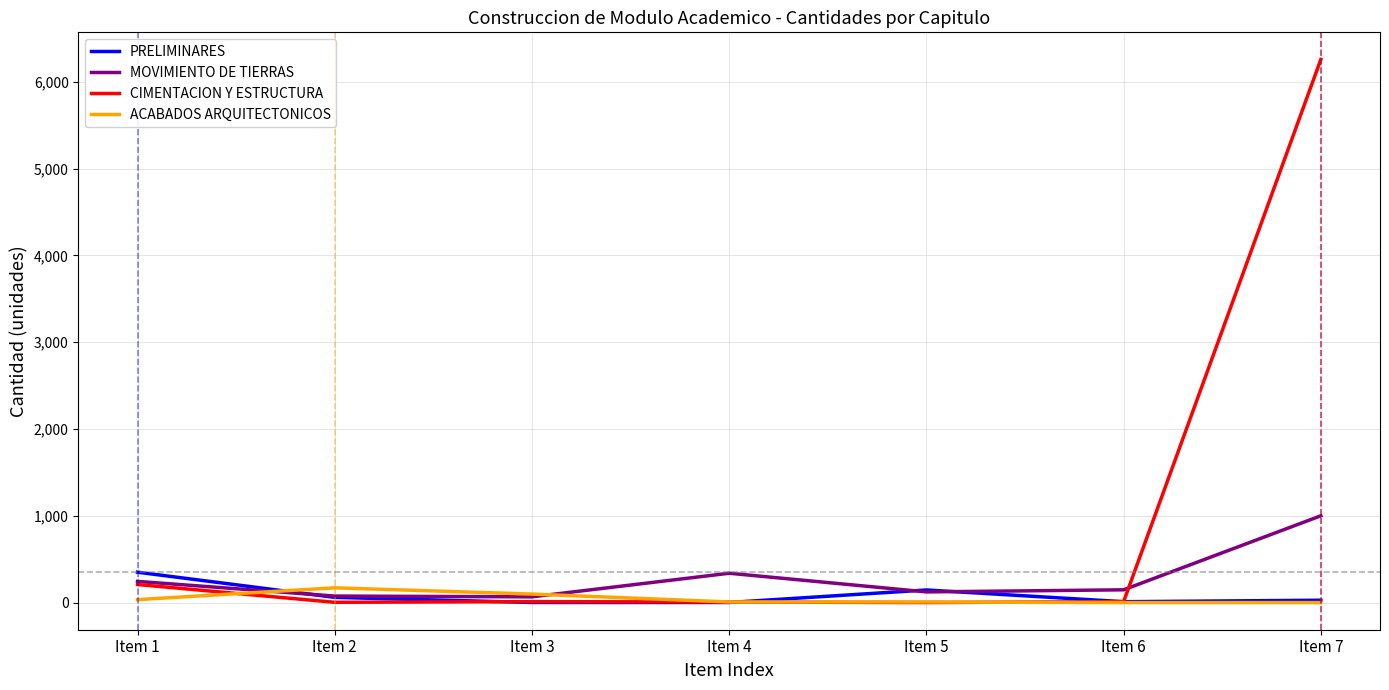

True or false: PRELIMINARES has more than 2 points higher than both neighbors.

False